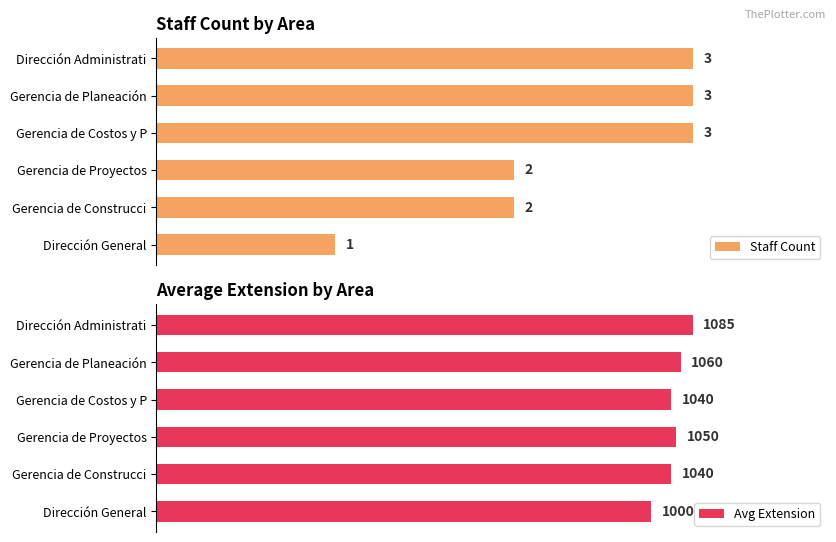

Does the chart contain stacked bars?

No